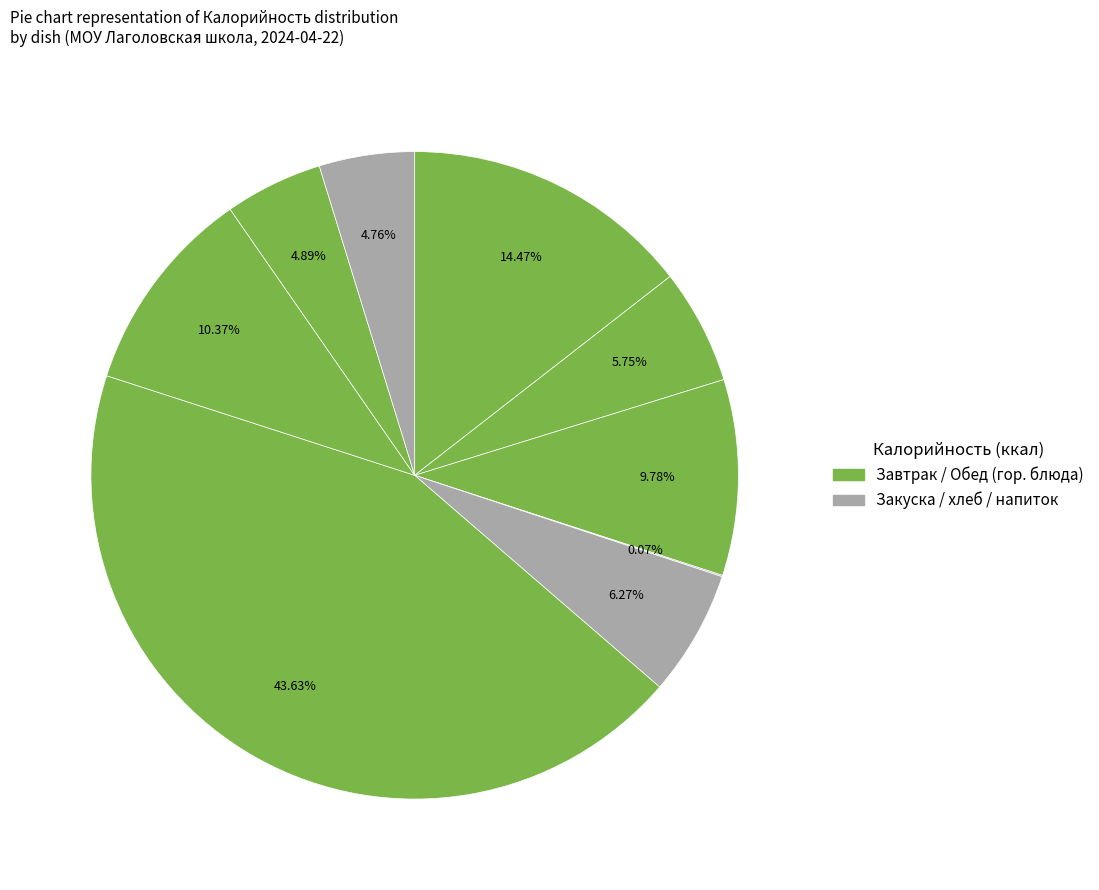

Which category has the biggest portion of the pie?

ПЛОВ ИЗ ПТИЦЫ